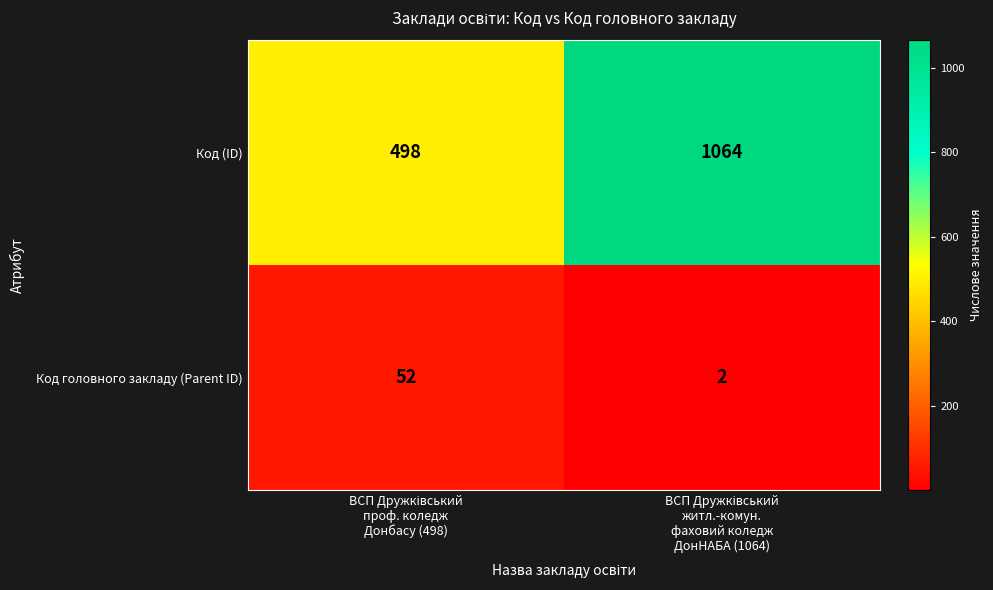

What is the average value of the Код (ID) series?

781